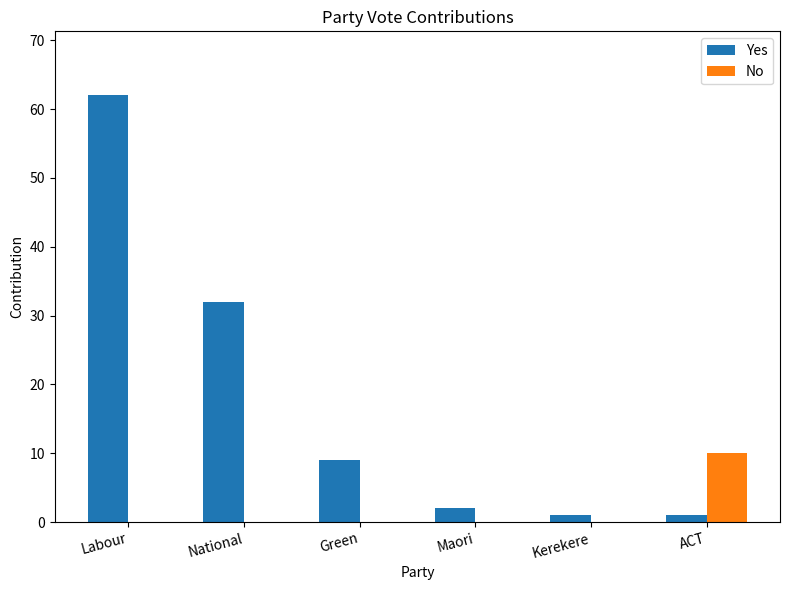

What are all the series names shown in the legend?

Yes, No